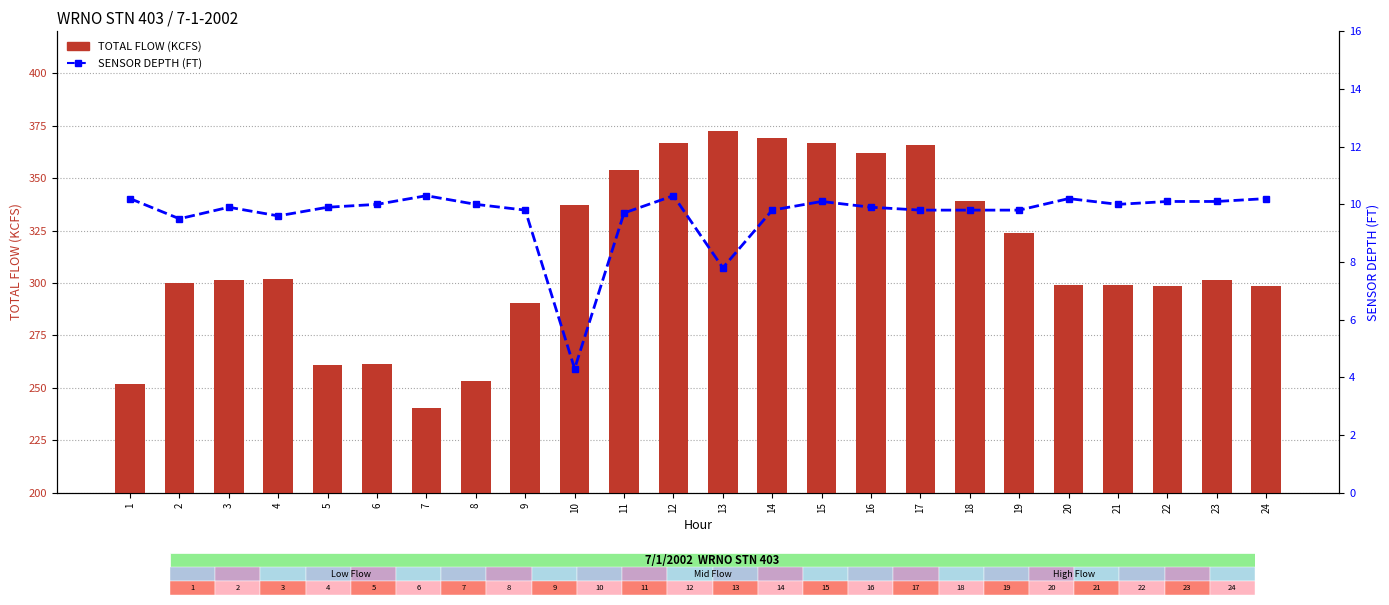

Which series has the widest spread of values?

TOTAL FLOW (KCFS)